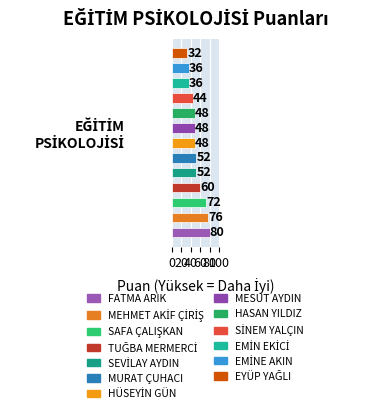

What is the greatest value displayed?

80